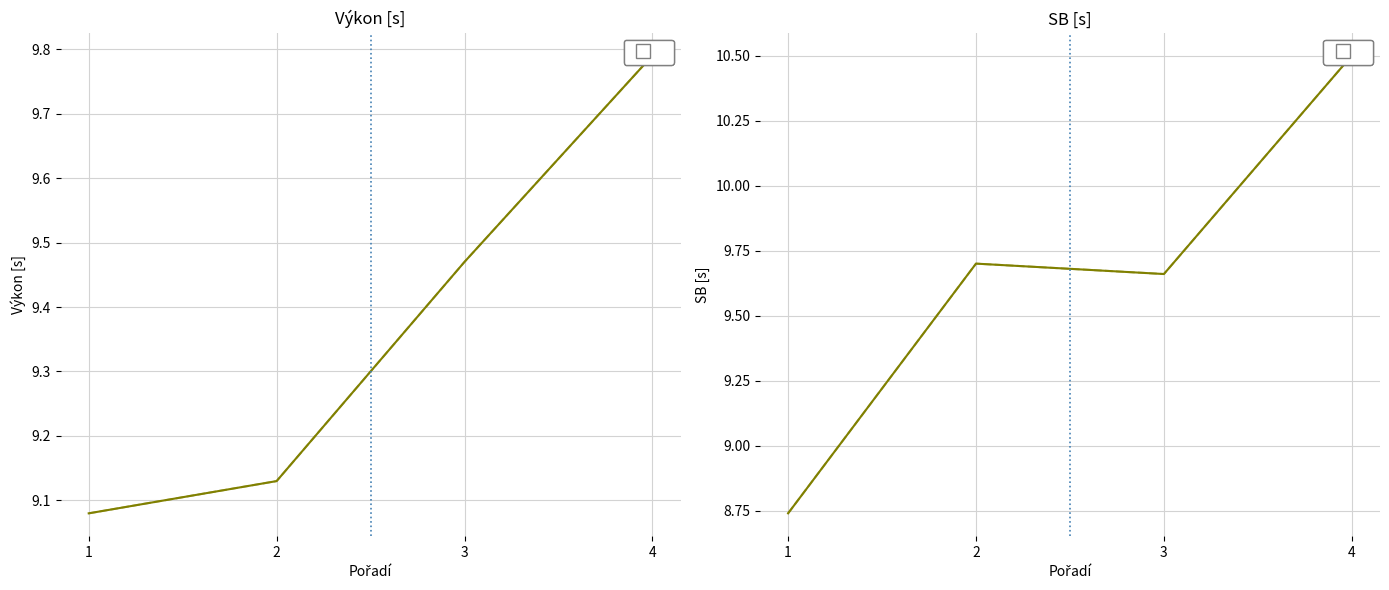

Count the Výkon values in the range 9 to 10.

4